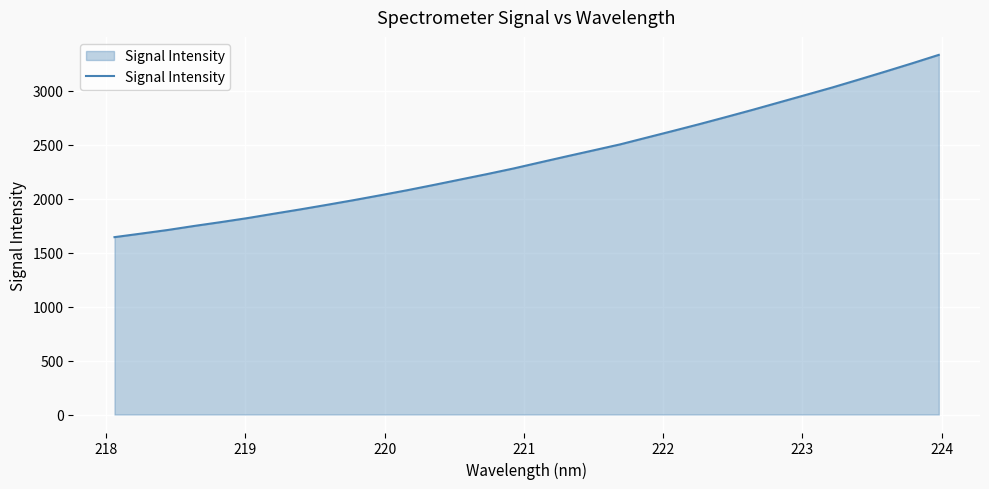

What is the difference between the maximum and minimum values?

1688.1